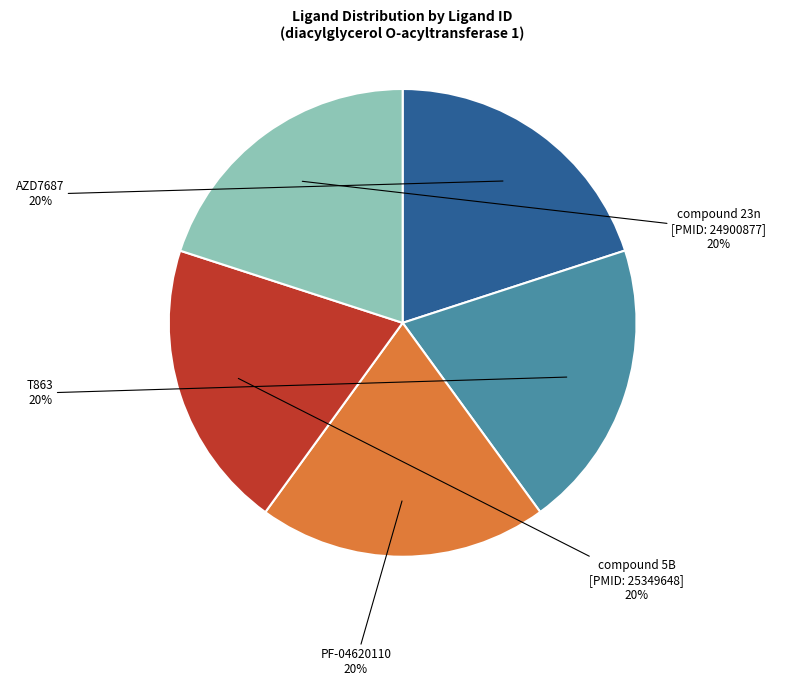

To the nearest percent, what is the average slice percentage?

20%